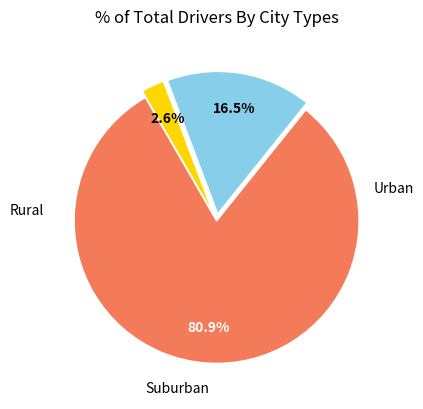

Is there a majority slice in this chart?

Yes